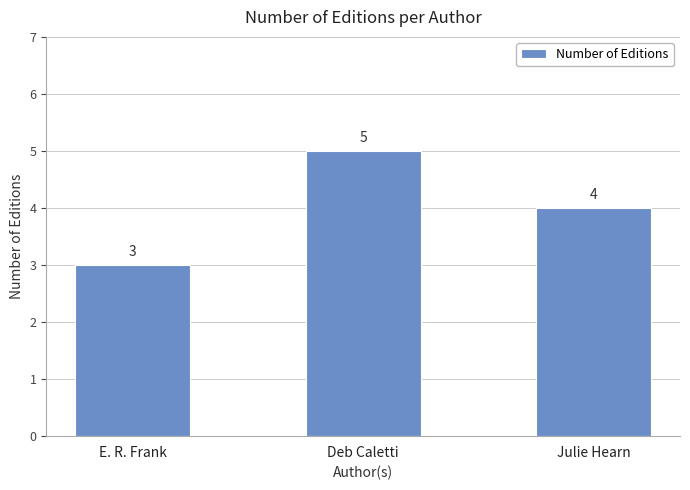

At which label does the data first exceed 4?

Deb Caletti